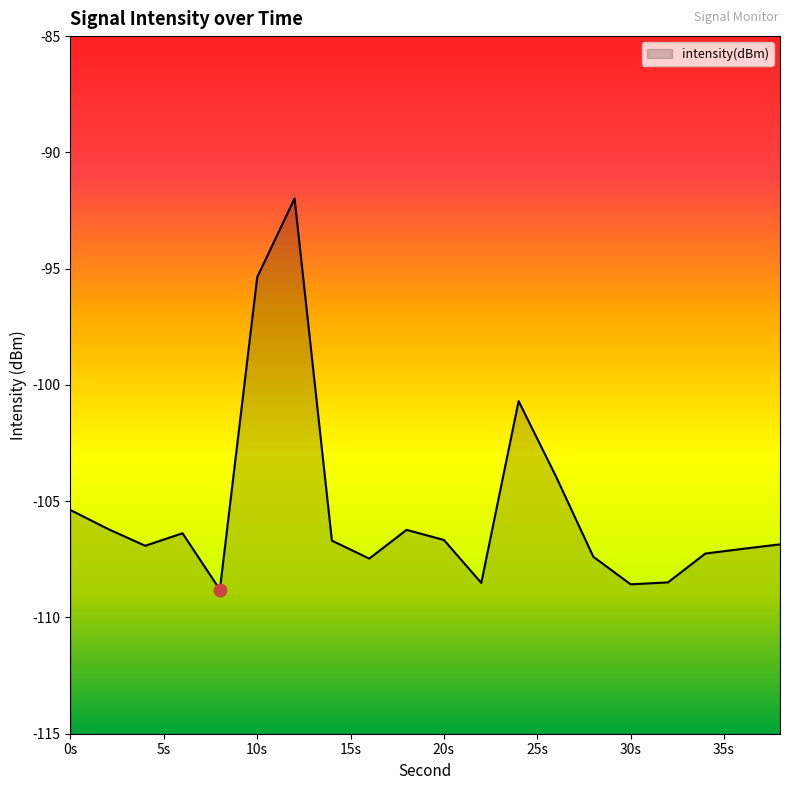

Between 4 and 22, which is larger?

4